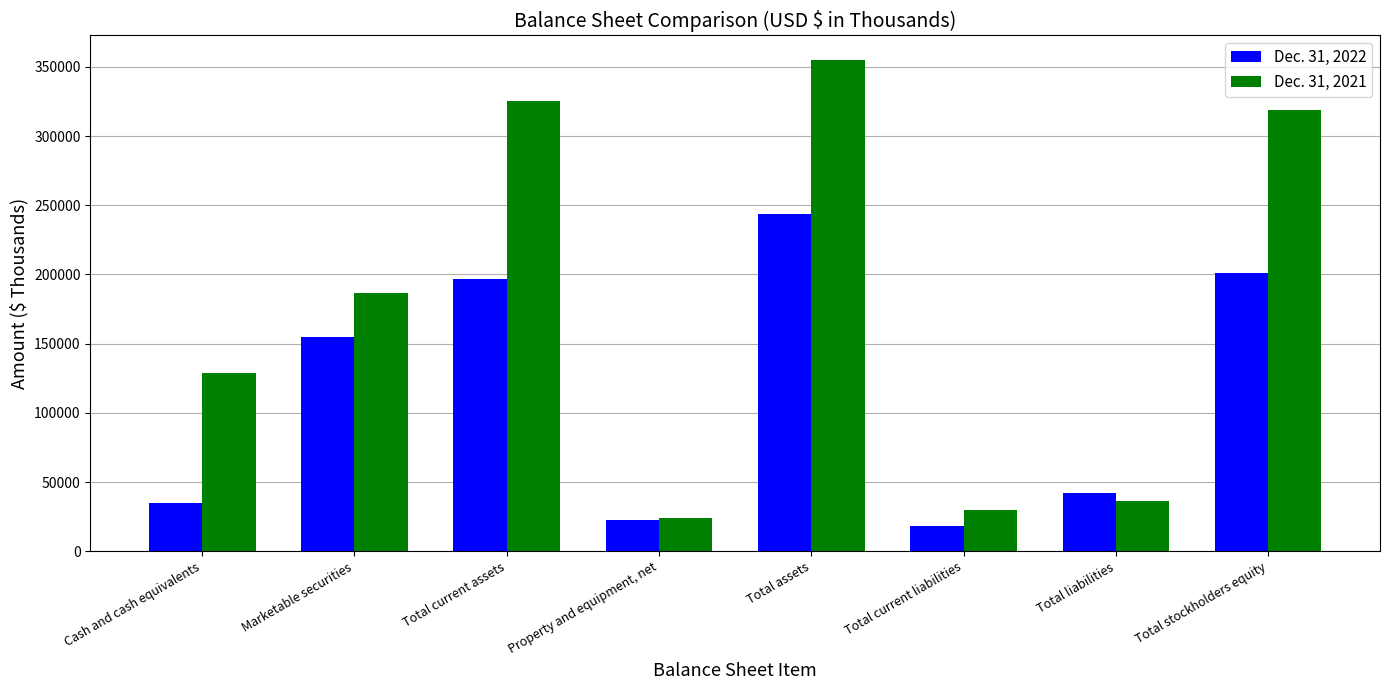

List the labels in order of Dec. 31, 2022 value, smallest first.

Total current liabilities, Property and equipment, net, Cash and cash equivalents, Total liabilities, Marketable securities, Total current assets, Total stockholders equity, Total assets